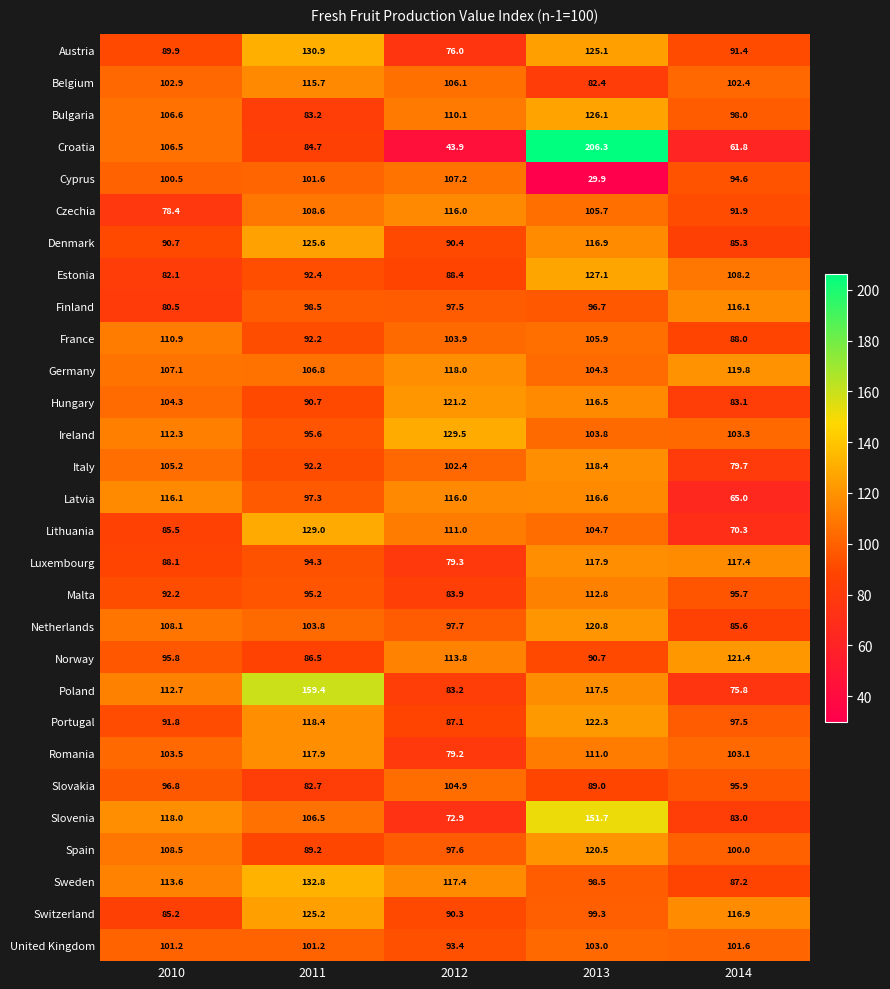

What is the difference between the maximum and minimum values in the Cyprus series?

77.3